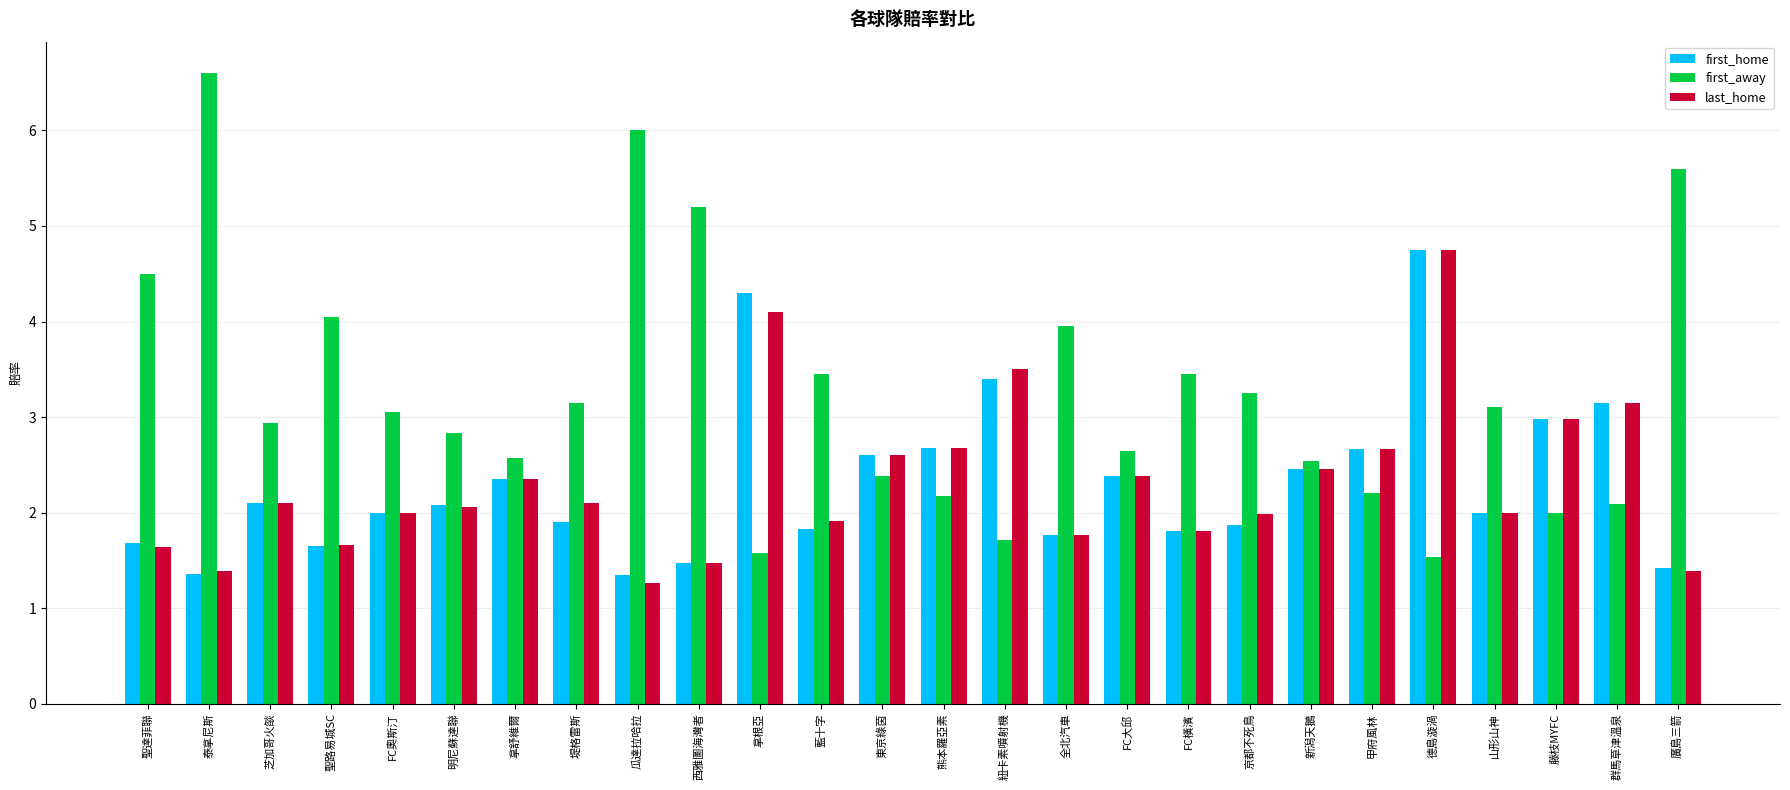

What is the total value across all series at 藤枝MYFC?

8.0